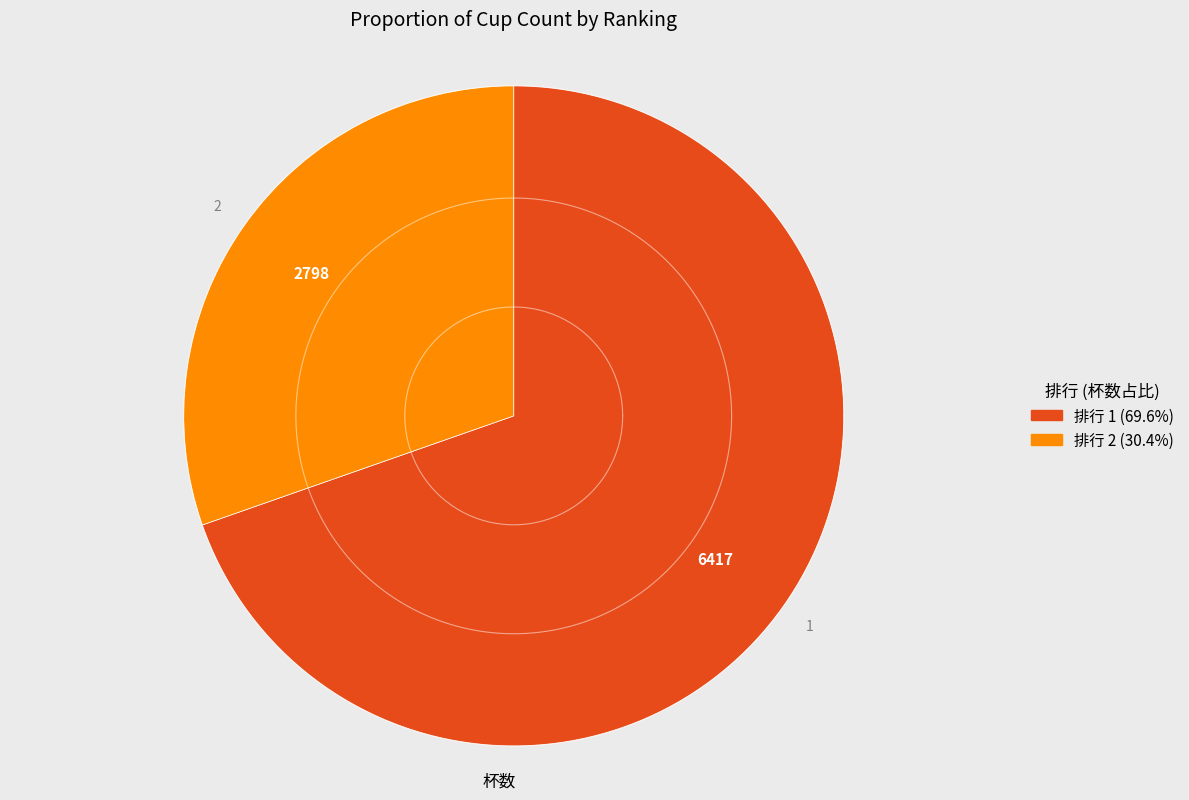

How many segments does this pie chart have?

2